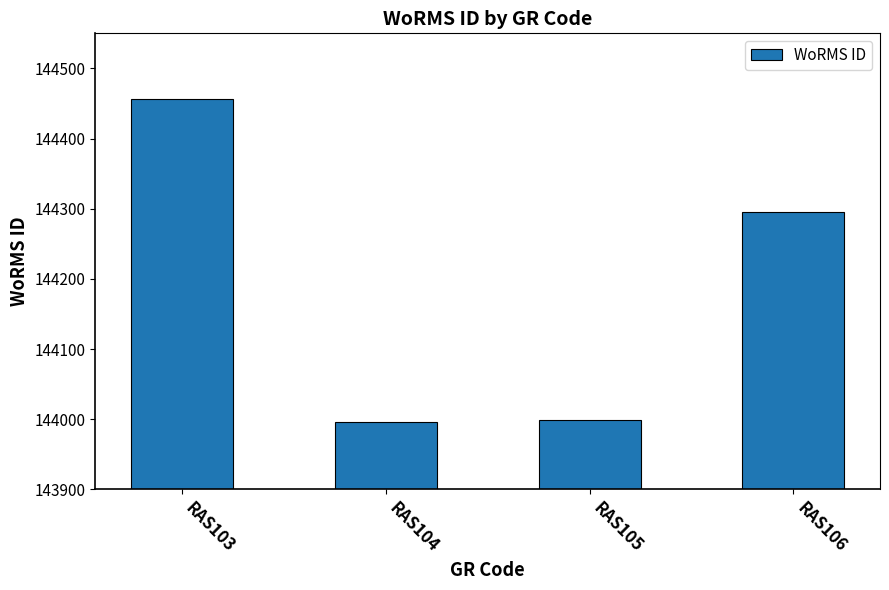

How many bars are there in total?

4